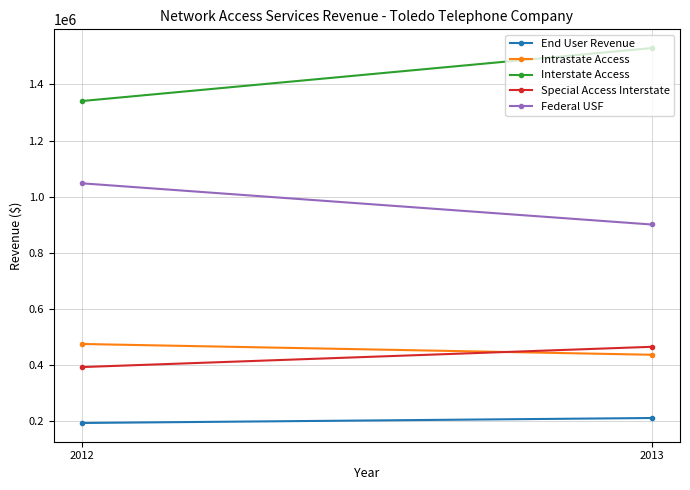

What is the minimum value for Intrastate Access?

437307